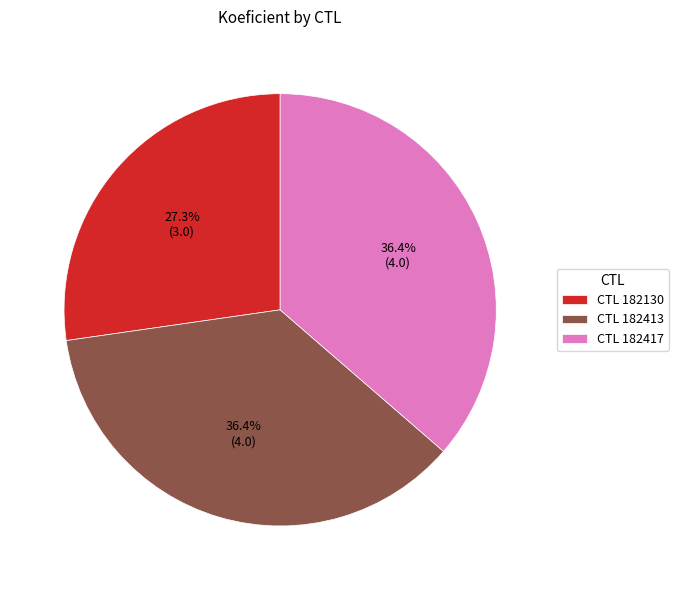

What percentage do CTL 182413 and CTL 182130 together represent?

63.6%